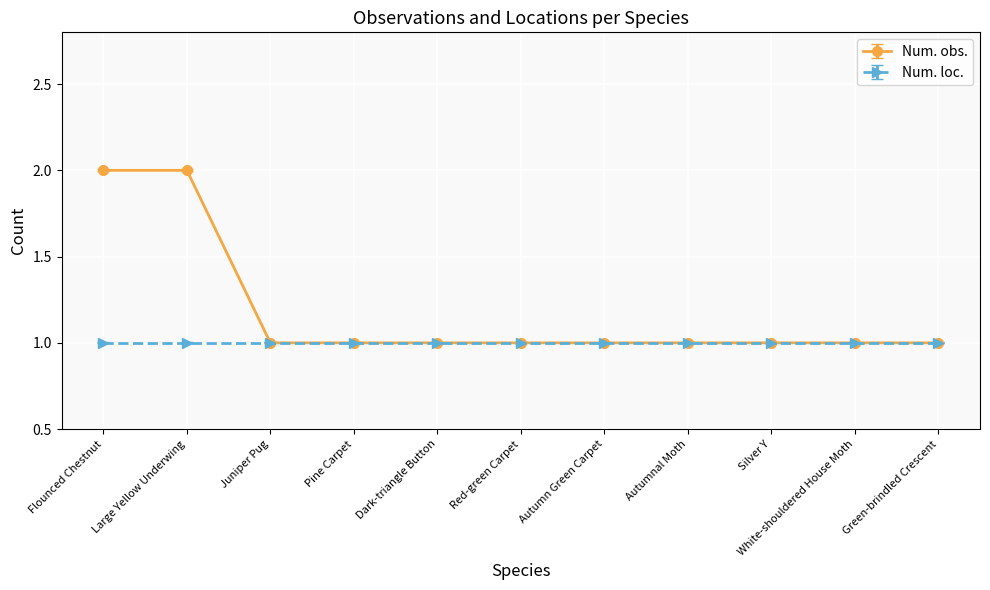

Is this an area chart (filled region under the line)?

No